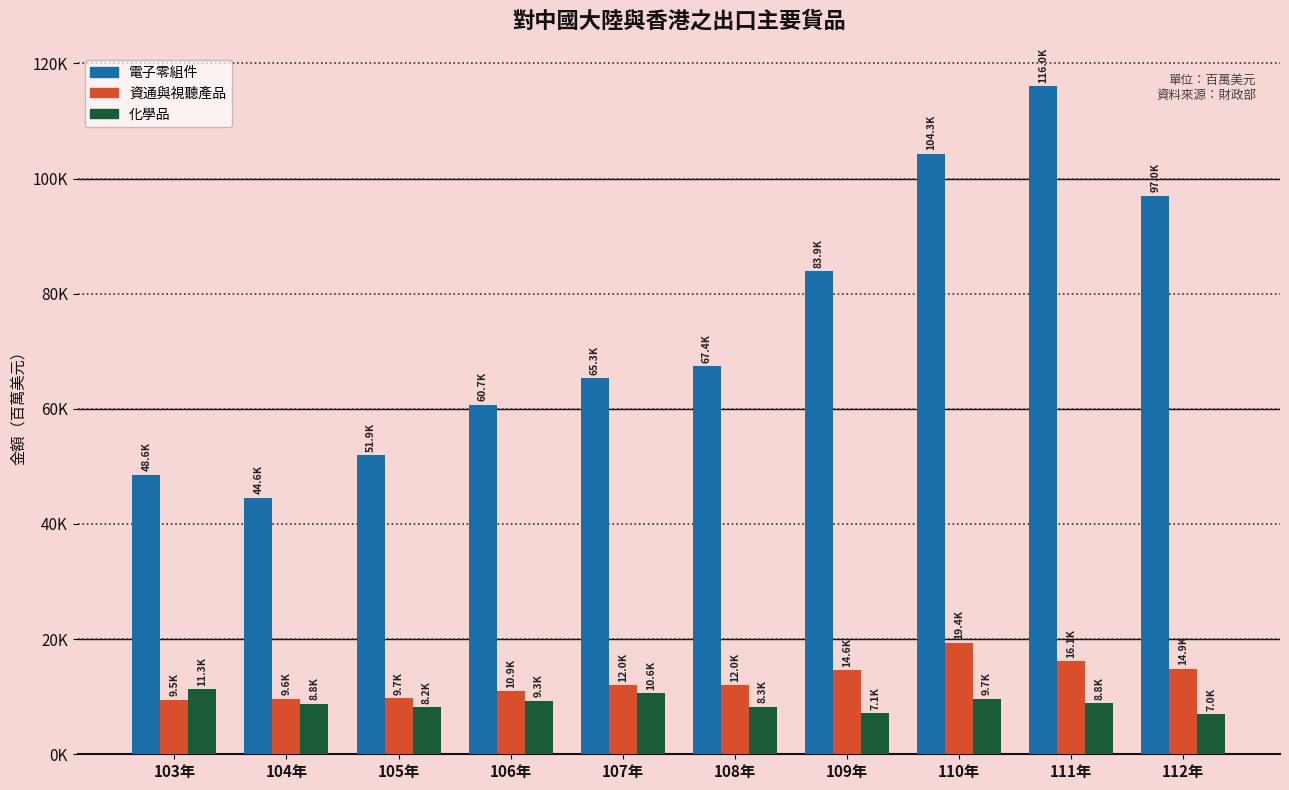

What are all the series names shown in the legend?

電子零組件, 資通與視聽產品, 化學品